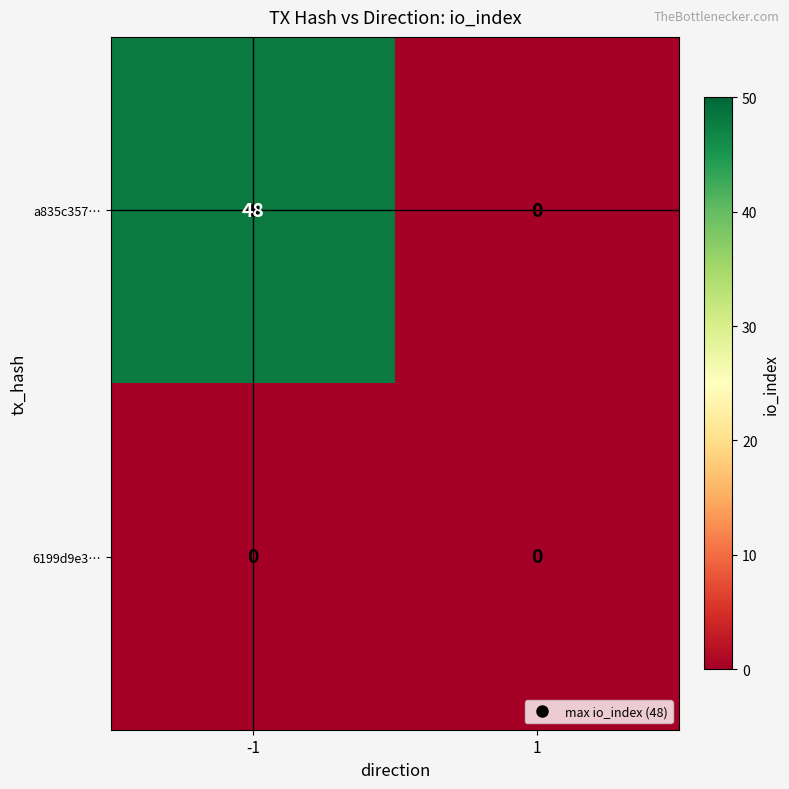

True or false: a835c357… has a value of 48 at -1.

True